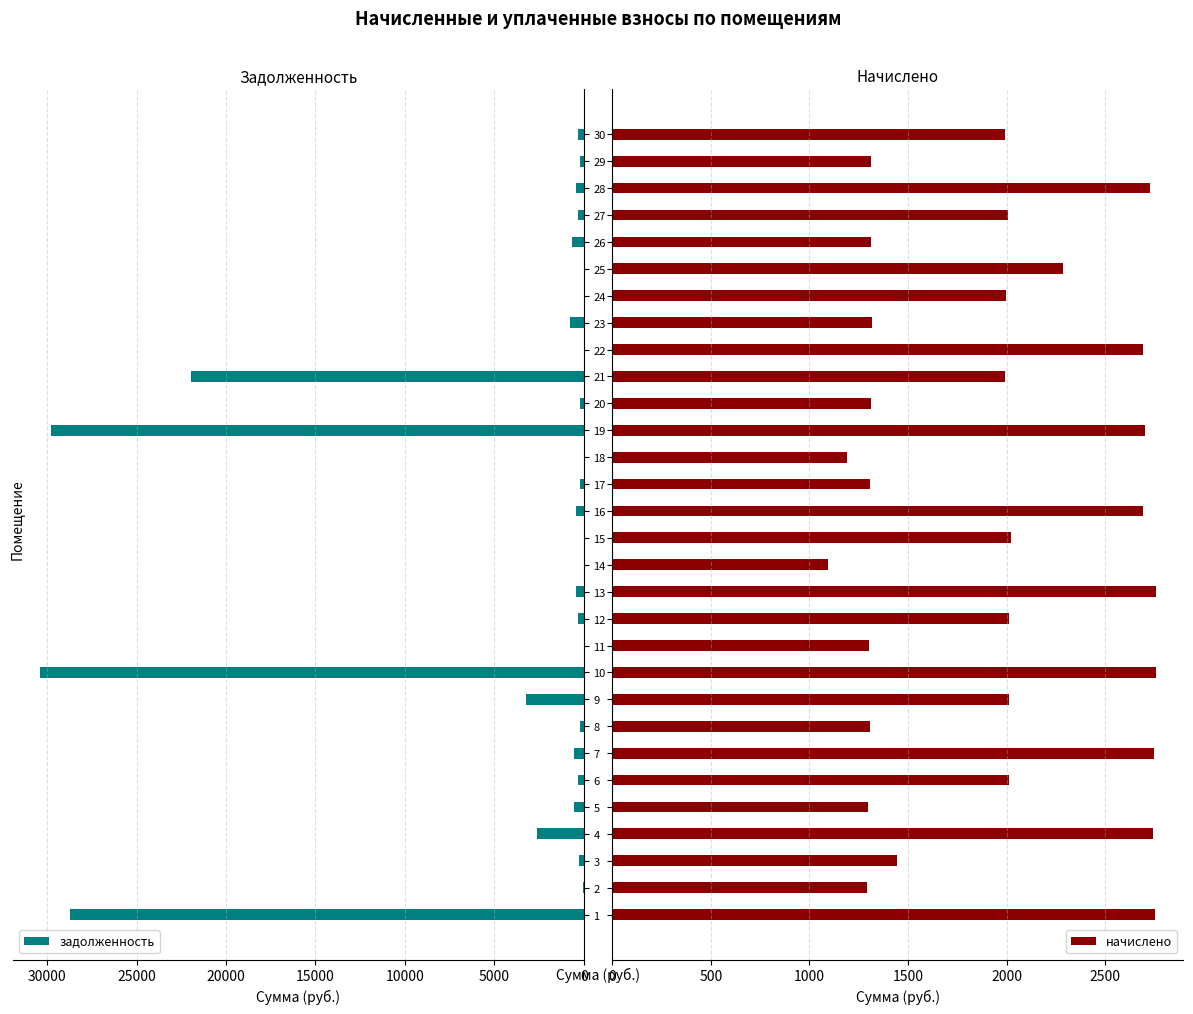

The value of задолженность at 4 is 2635.1. True or false?

True